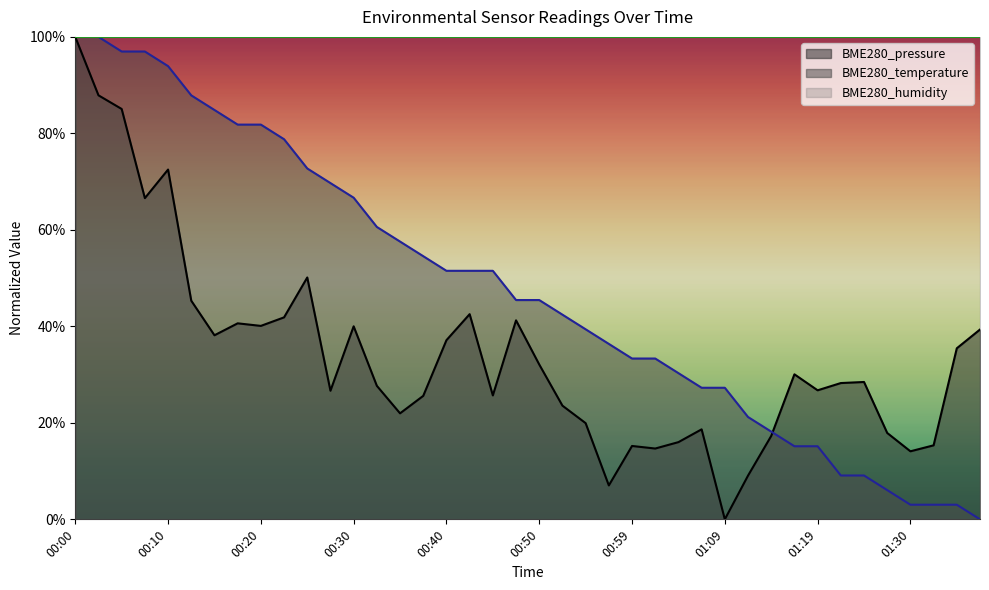

How many intersections are there between BME280_temperature and BME280_pressure?

1